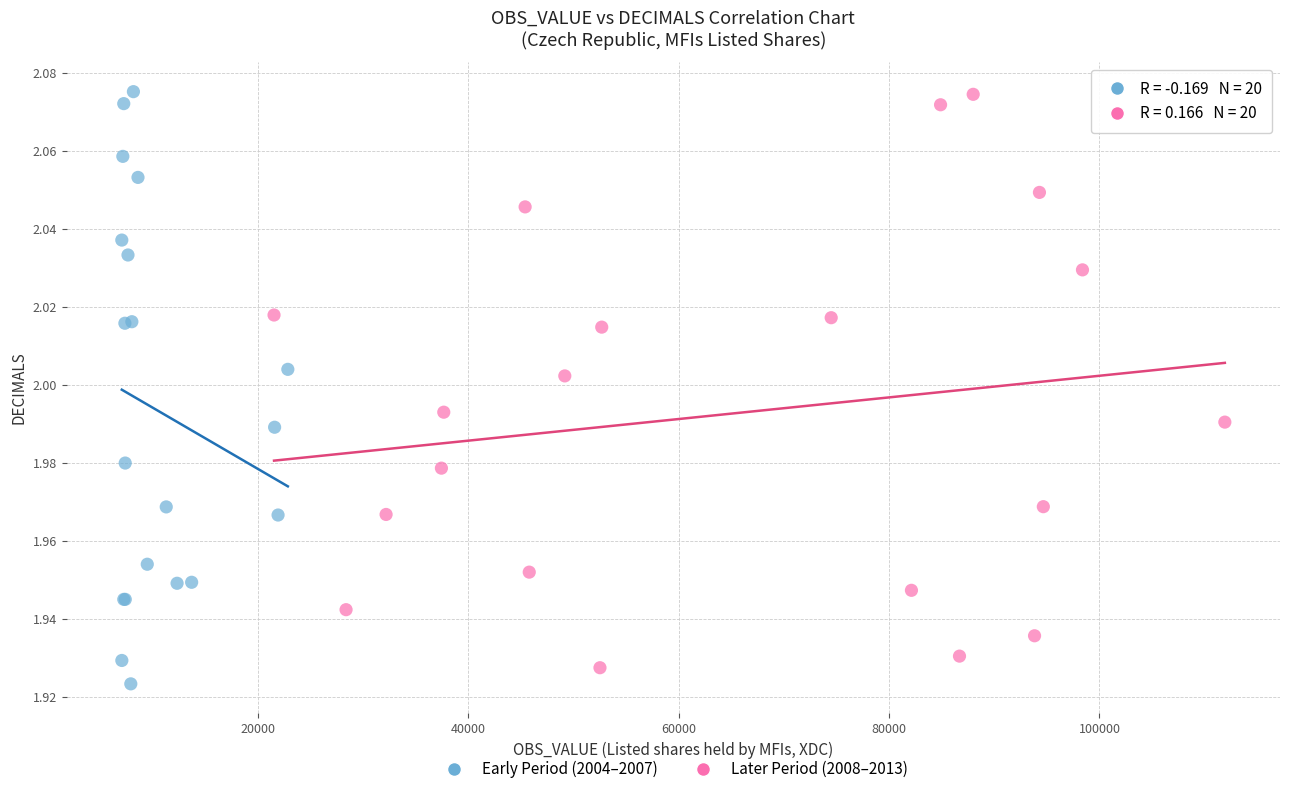

What are all the series names shown in the legend?

Early Period (2004–2007), Later Period (2008–2013)